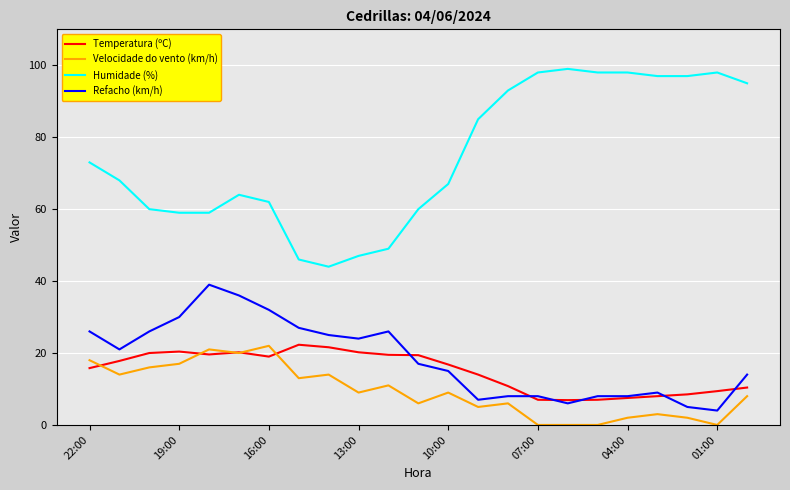

True or false: Humidade (%) and Temperatura (ºC) cross at least once.

False